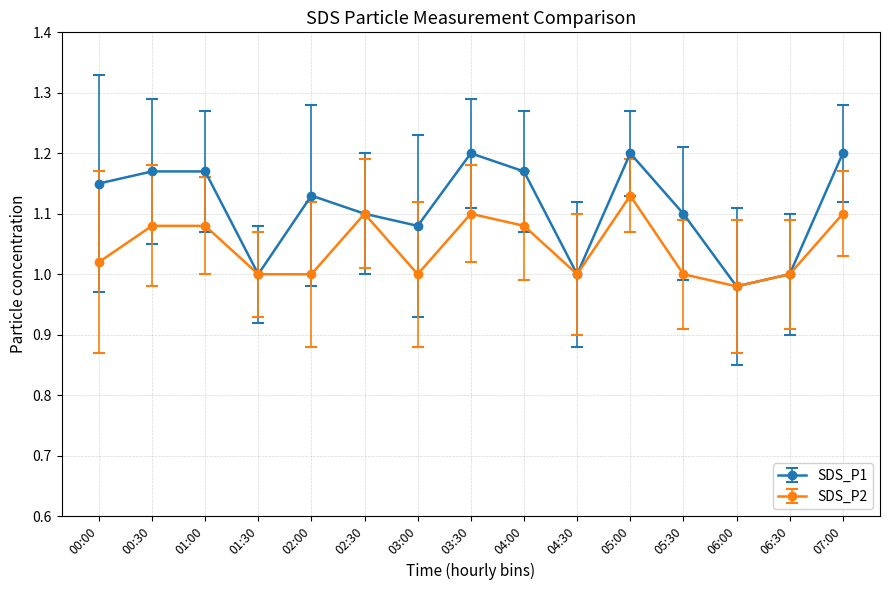

At which label does SDS_P1 reach its minimum?

06:00